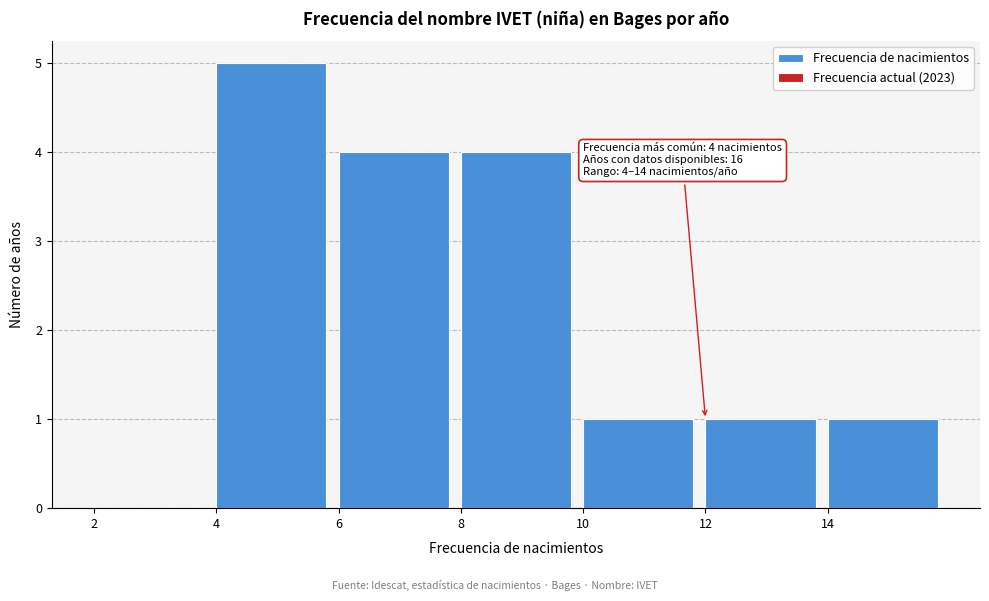

Over which range of the x-axis is the bar tallest?

4 to 6